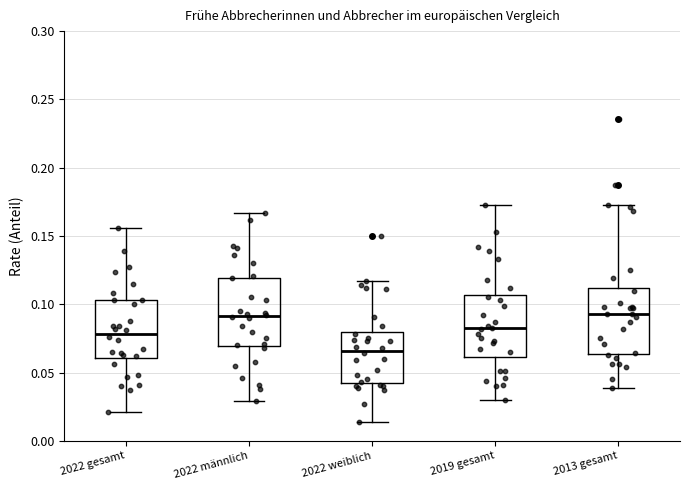

Reading left to right, read every box against the y-axis: the position of its median line, the range the box covers, and the ends of its whiskers. The values are not printed on the chart, so give them approximately, as read against the axis.

2022 gesamt: median 0.080, box 0.060 to 0.105, whiskers 0.020 to 0.155
2022 männlich: median 0.090, box 0.070 to 0.120, whiskers 0.030 to 0.165
2022 weiblich: median 0.065, box 0.045 to 0.080, whiskers 0.015 to 0.115
2019 gesamt: median 0.085, box 0.060 to 0.105, whiskers 0.030 to 0.175
2013 gesamt: median 0.095, box 0.065 to 0.110, whiskers 0.040 to 0.175